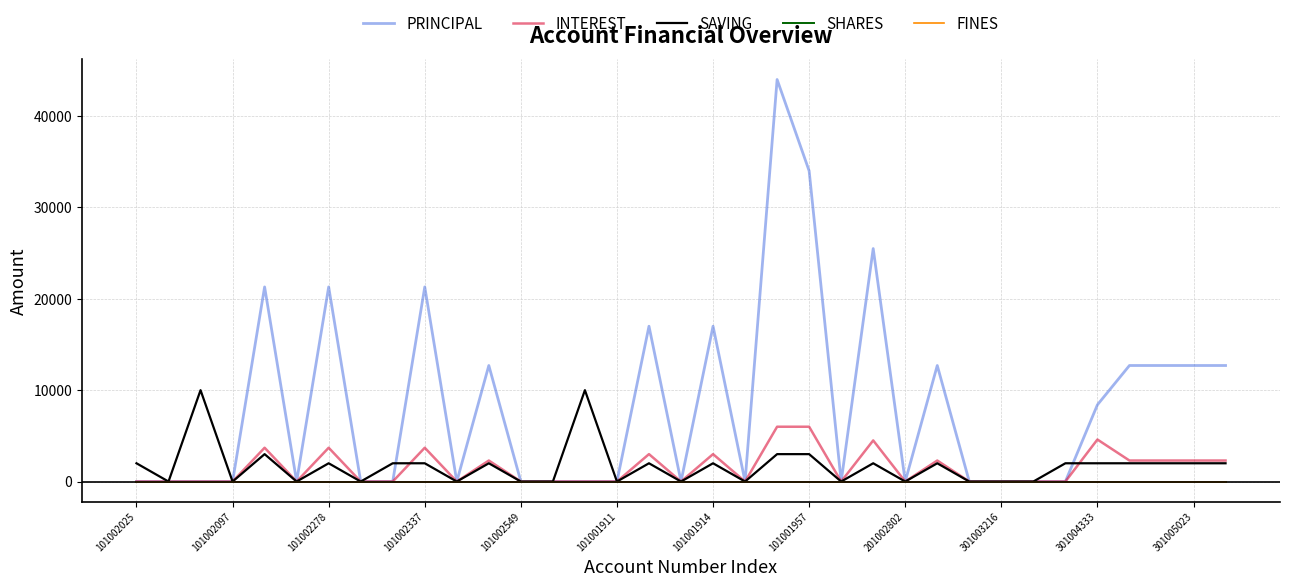

Is this an area chart (filled region under the line)?

No